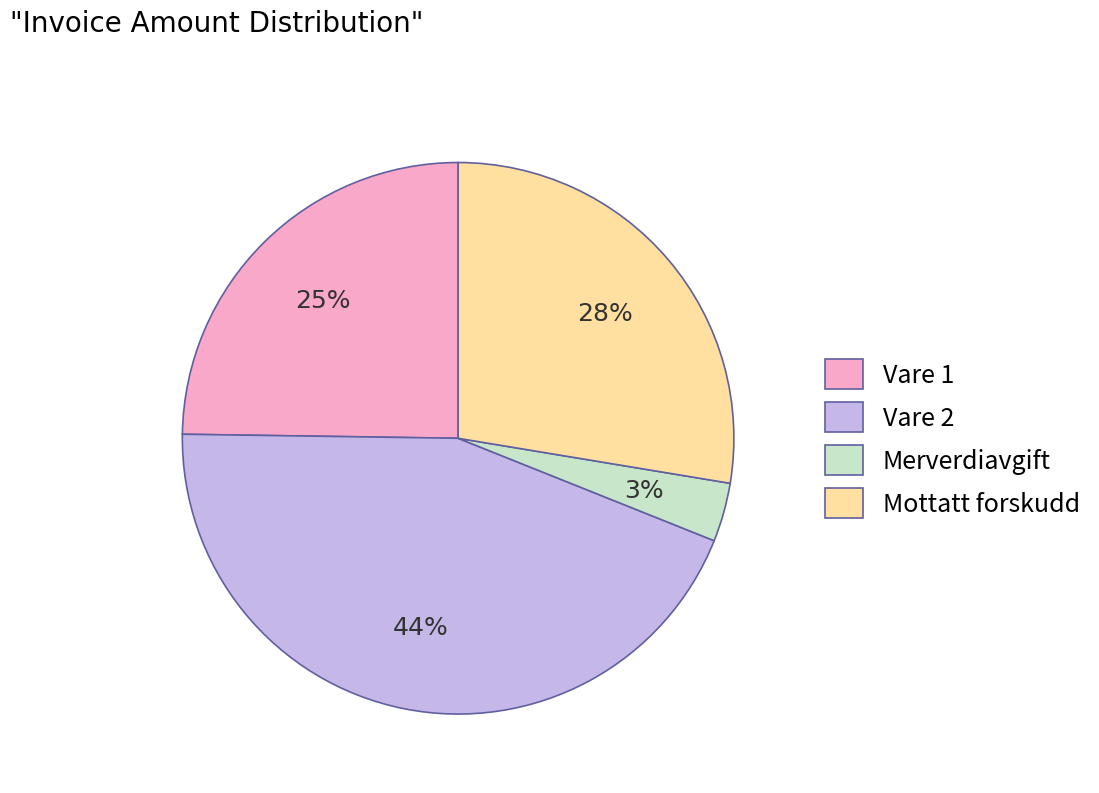

Which has a higher value, Merverdiavgift or Mottatt forskudd?

Mottatt forskudd